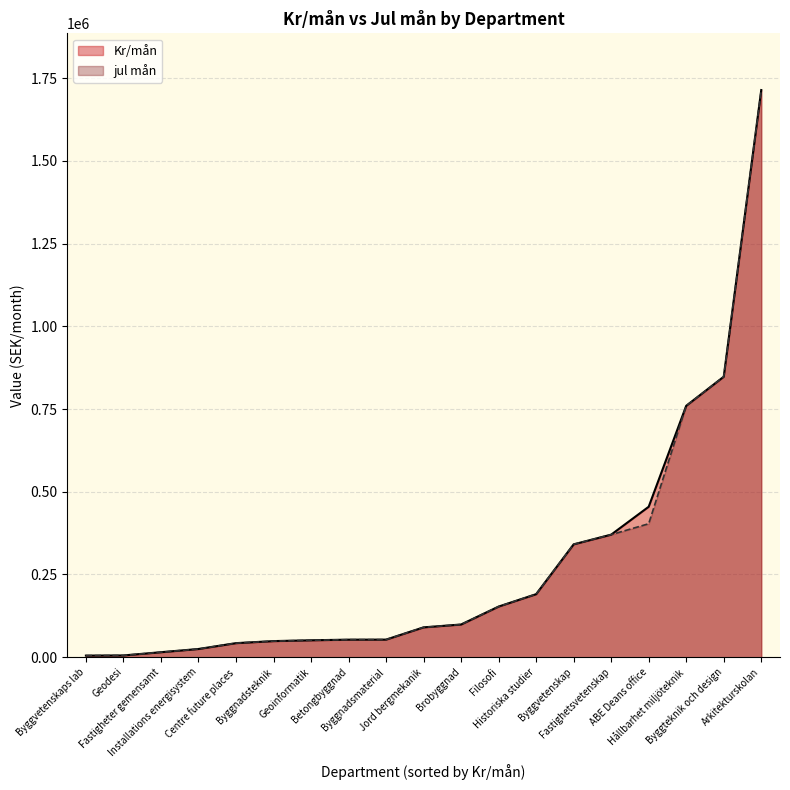

What is the greatest value displayed?

1714277